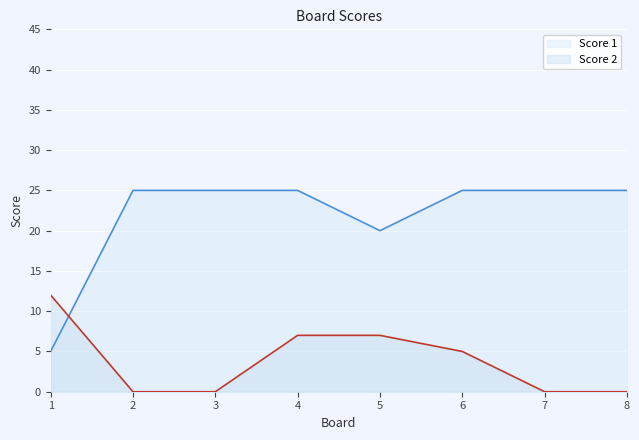

Between 8 and 6, which is larger?

6